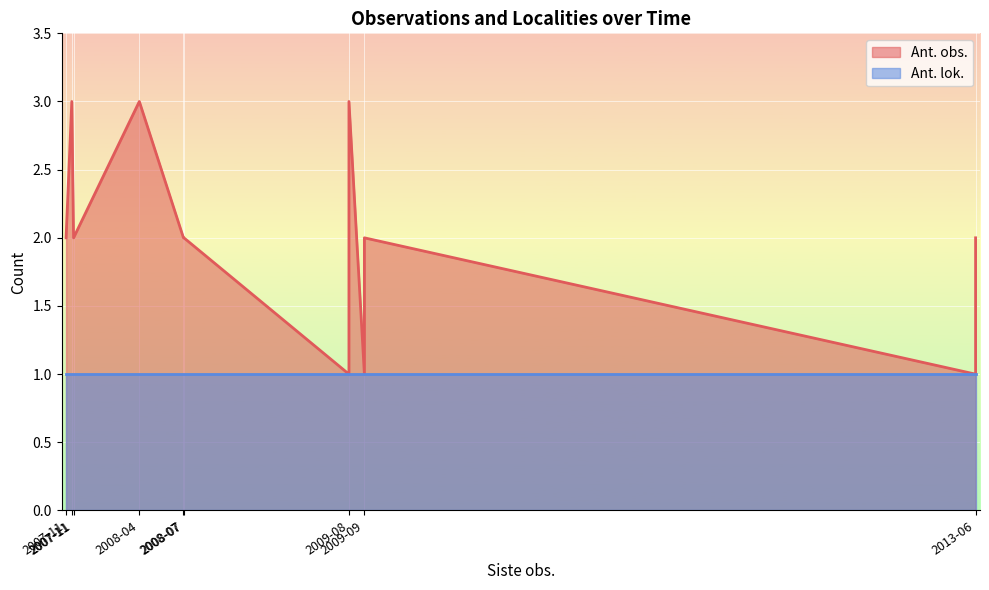

What is the maximum value shown in the chart?

3